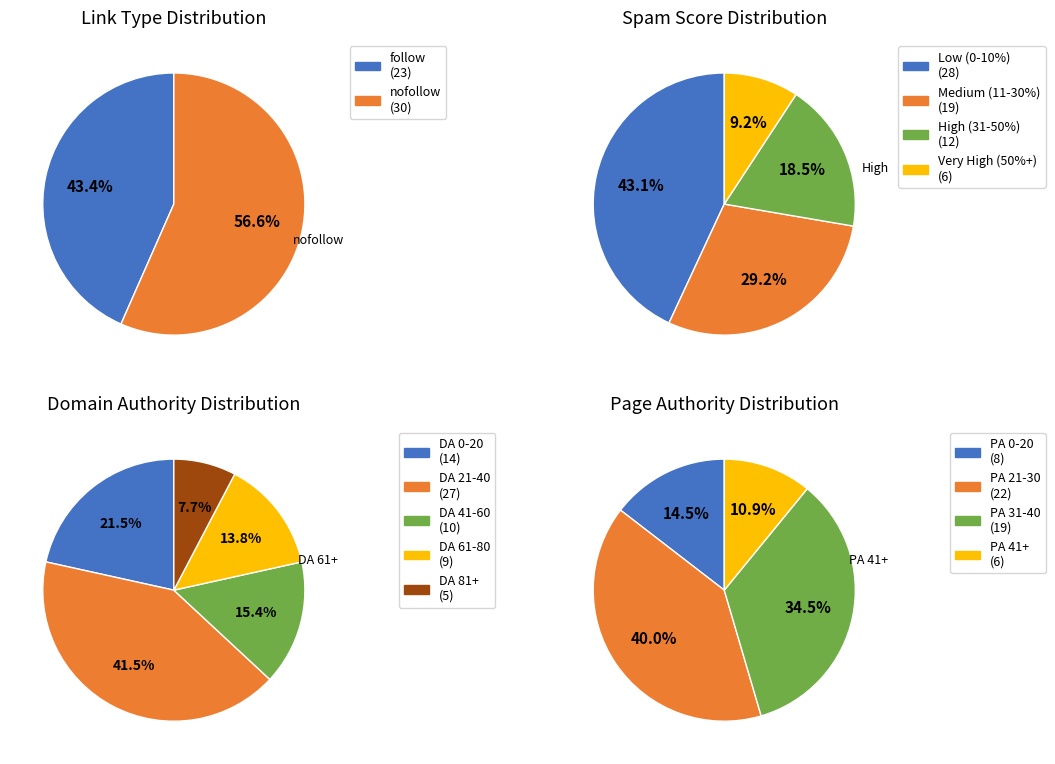

To the nearest percent, what is the average slice percentage?

50%